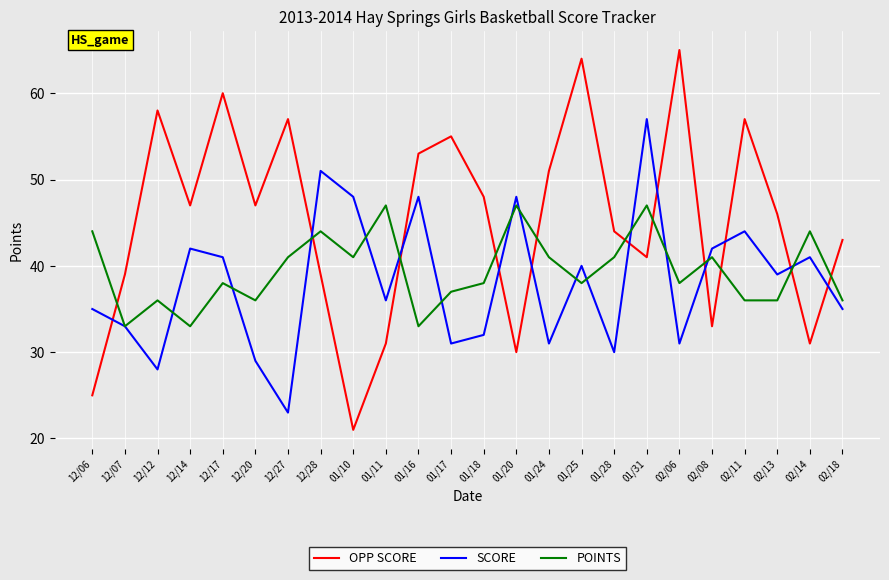

Rank the series by their maximum value, from highest to lowest.

OPP SCORE, SCORE, POINTS